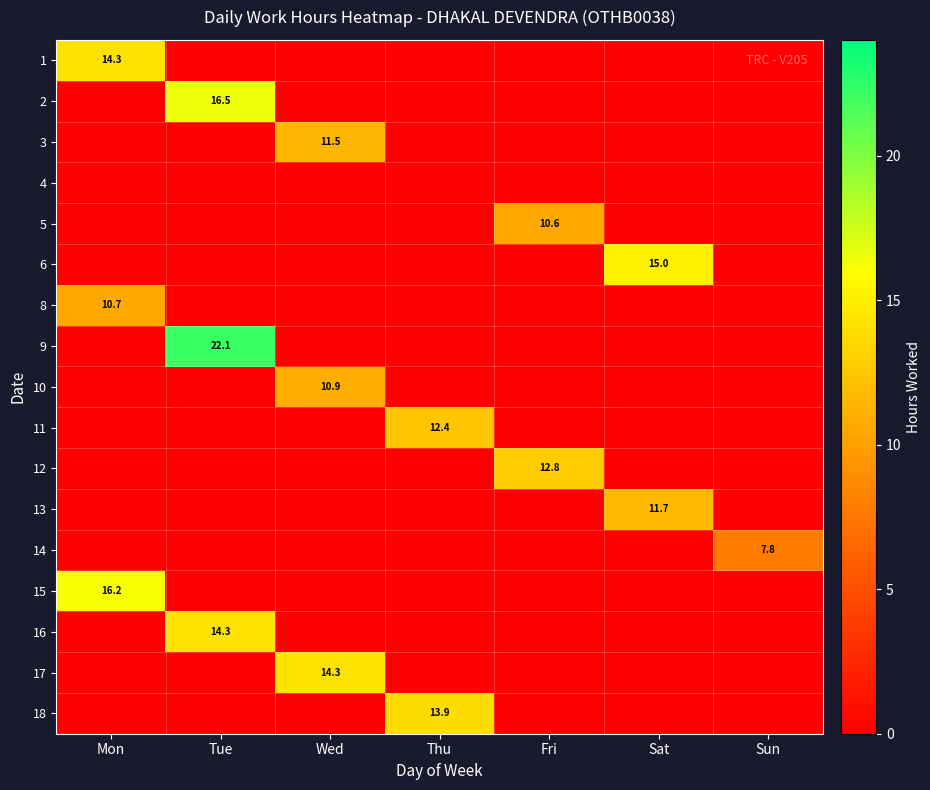

What is the spread (max minus min) of values at Tue?

22.1